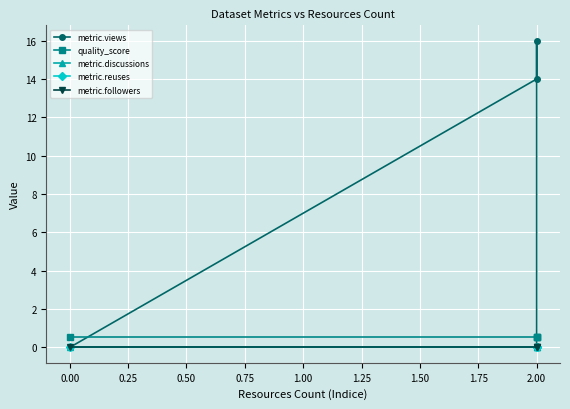

Between 0.25 and 0.50, which series saw the biggest shift?

metric.views